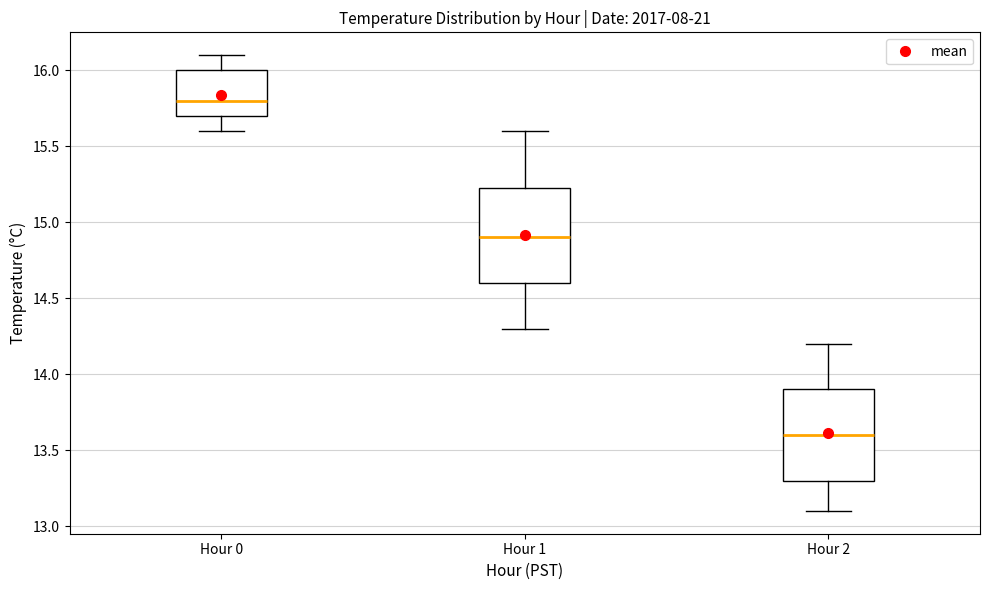

Reading left to right, read every box against the y-axis: the position of its median line, the range the box covers, and the ends of its whiskers. The values are not printed on the chart, so give them approximately, as read against the axis.

Hour 0: median 15.80, box 15.70 to 16.00, whiskers 15.60 to 16.10
Hour 1: median 14.90, box 14.60 to 15.25, whiskers 14.30 to 15.60
Hour 2: median 13.60, box 13.30 to 13.90, whiskers 13.10 to 14.20